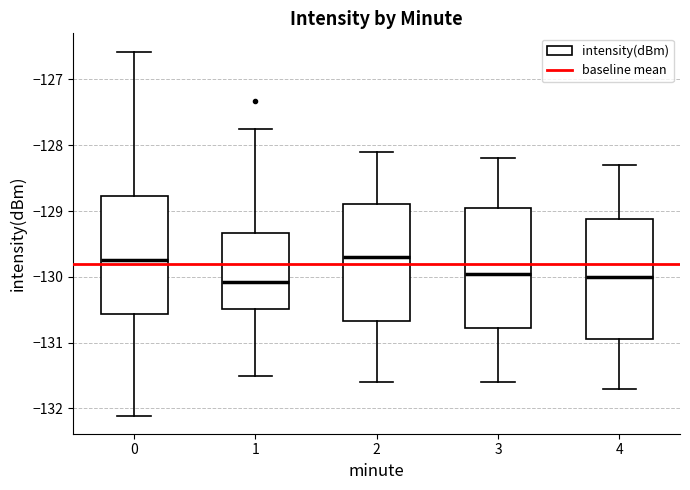

Where does the median line of the box at x = 3 sit on the y-axis? The values are not printed on the chart, so give them approximately, as read against the axis.

-129.9